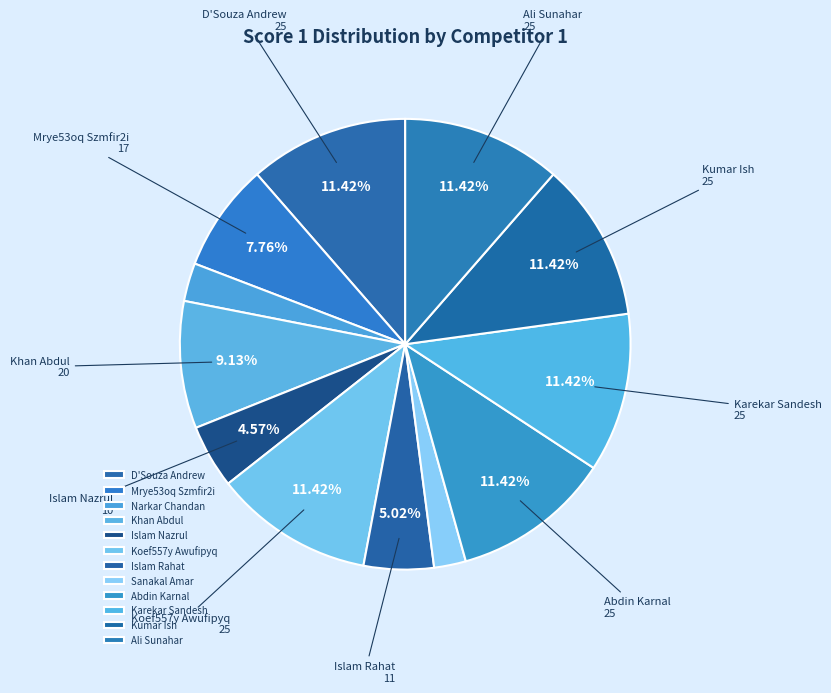

To the nearest percent, what percentage of the pie is Islam Rahat?

5%